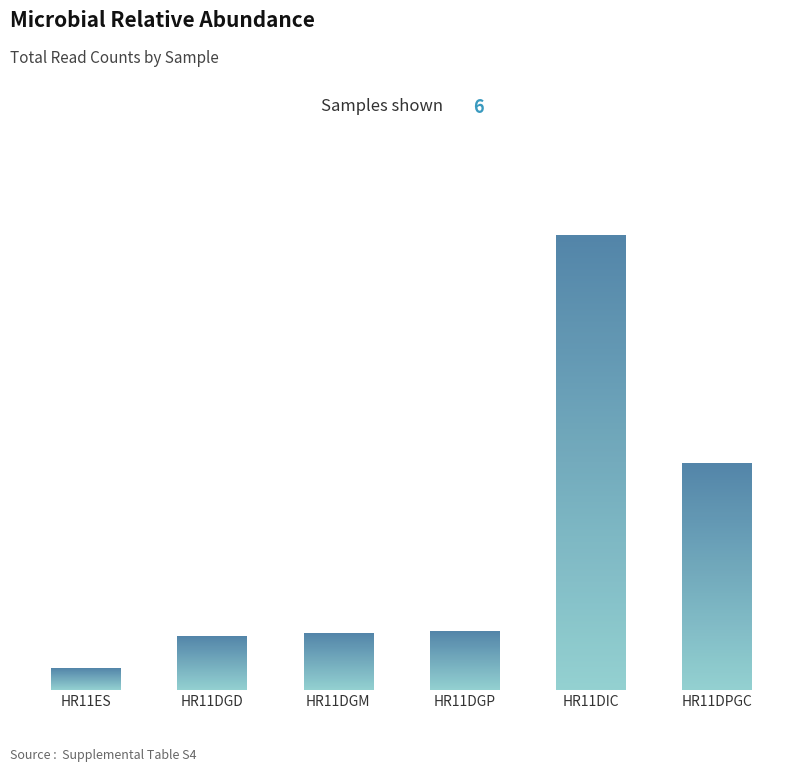

Are the bars horizontal?

No